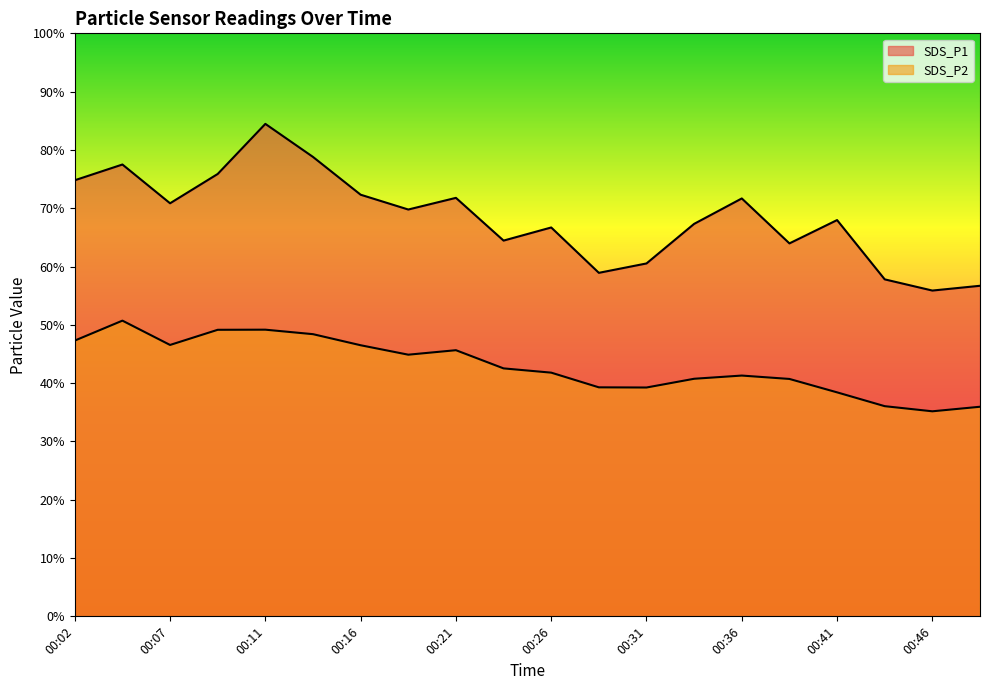

The SDS_P2 series shows 13.4 at 00:16. True or false?

False